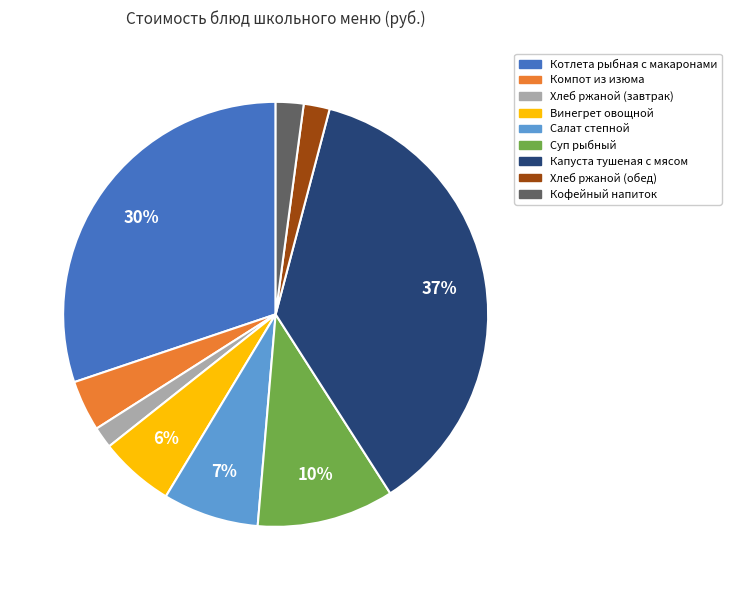

Combined, do Капуста тушеная с мясом and Котлета рыбная с макаронами account for over 50%?

Yes